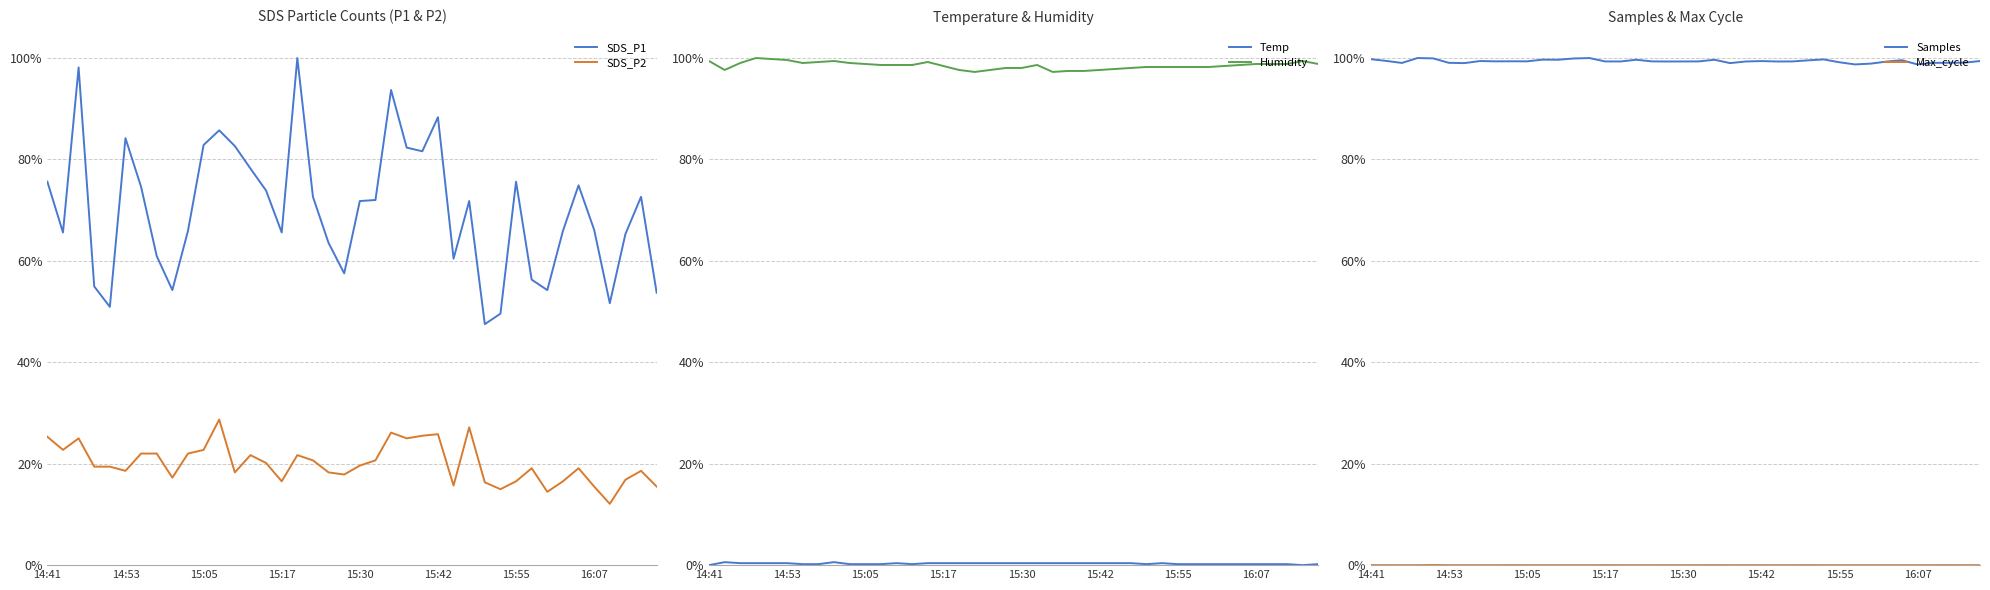

Is the value of SDS_P1 at 15:17 greater than the value of Humidity at 37?

No